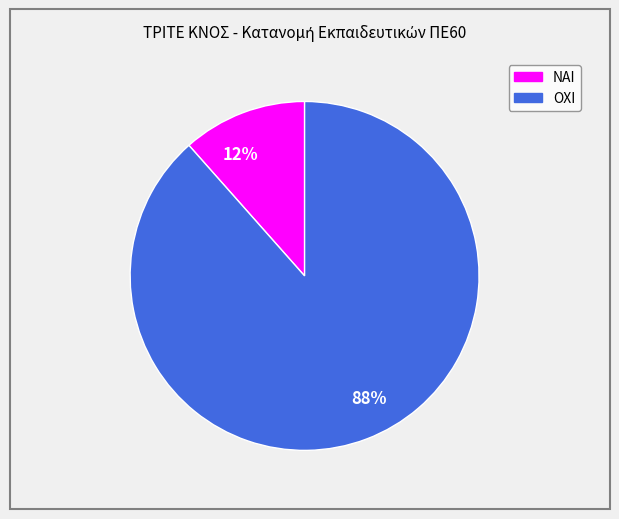

Which slice is the largest?

88%